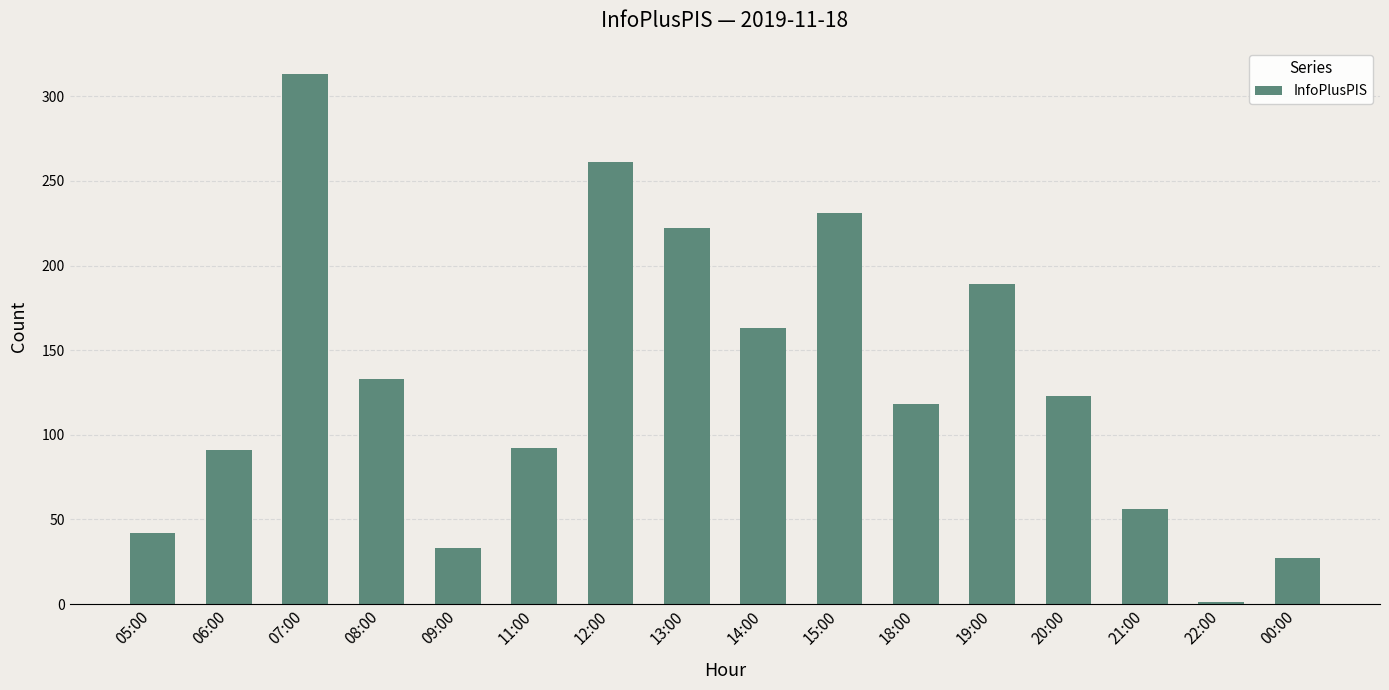

What is the average value?

131